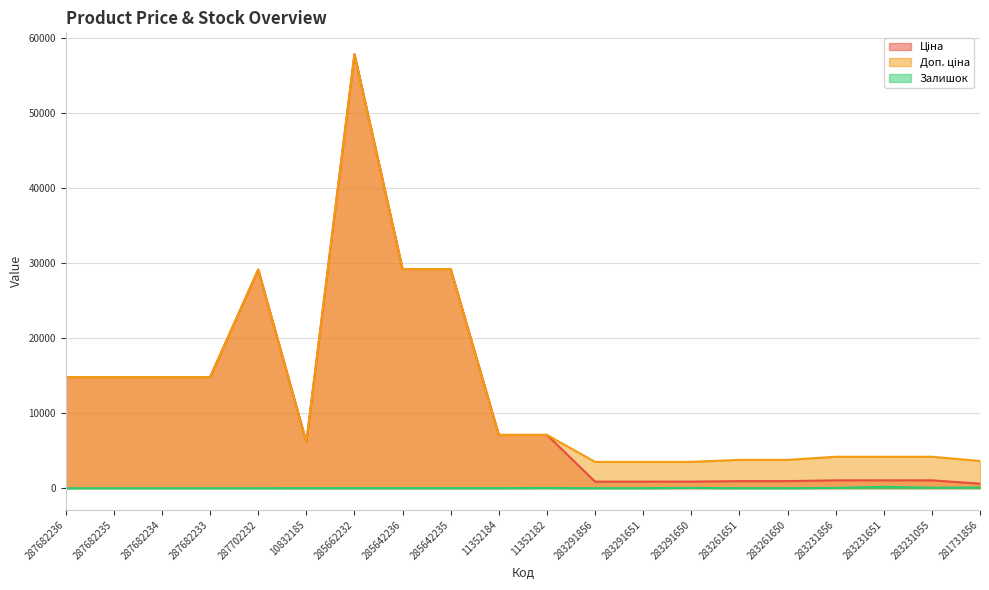

True or false: Залишок and Ціна cross at least once.

False